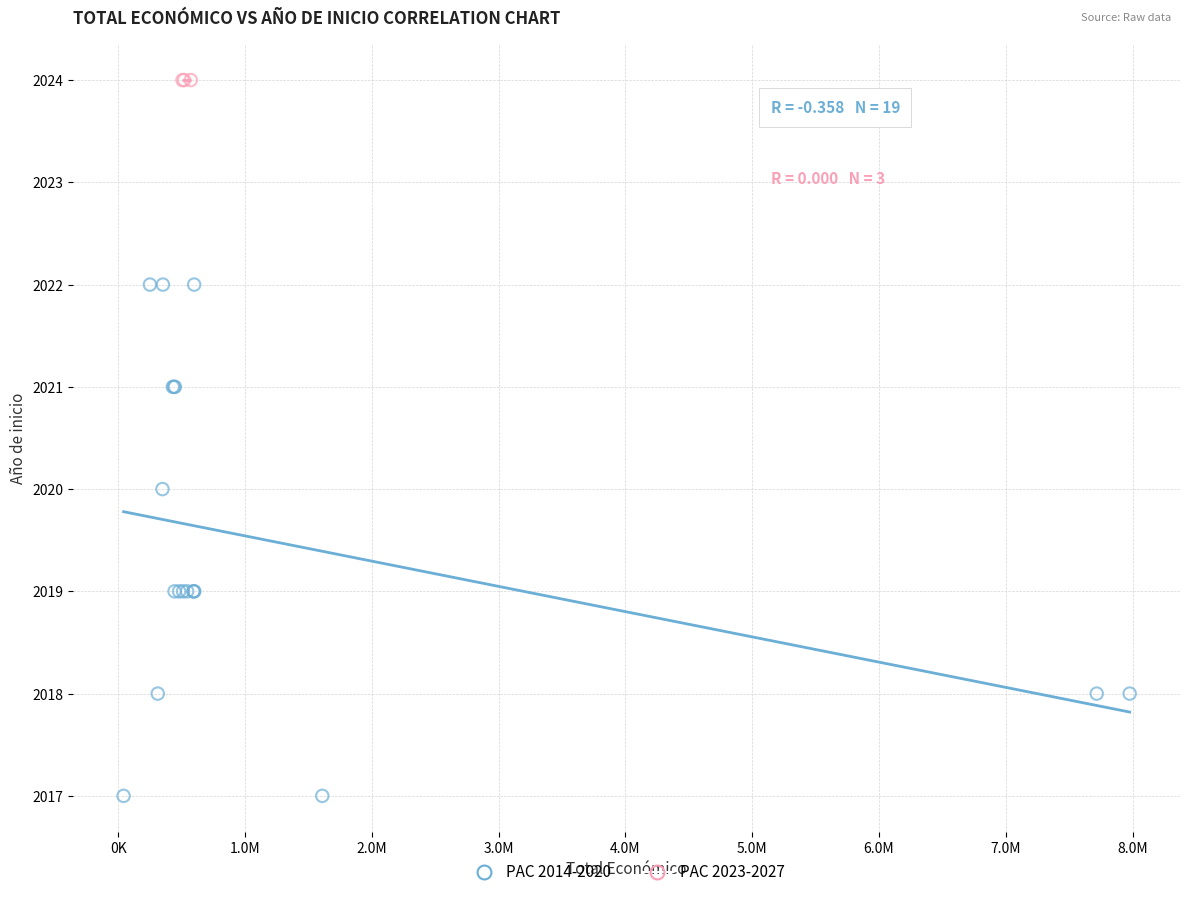

Which series reaches the minimum Y coordinate?

PAC 2014-2020